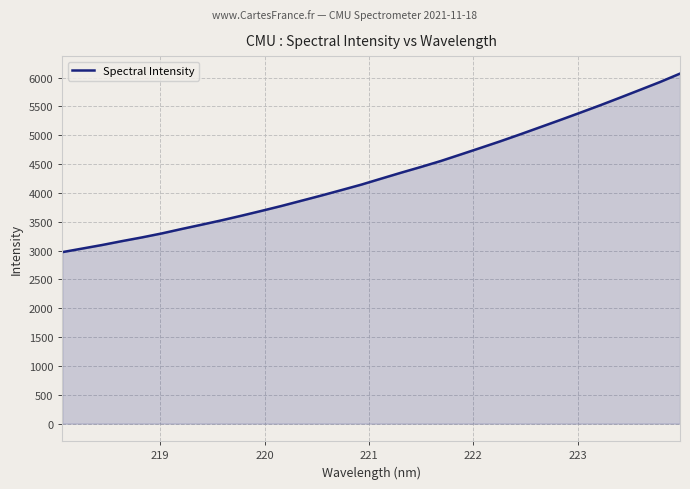

What is the greatest value displayed?

6068.5